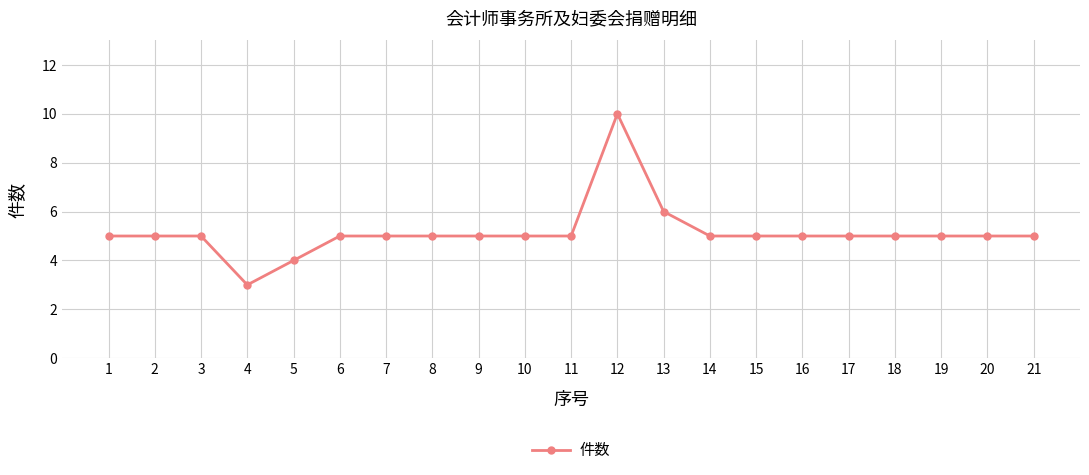

What is the greatest value displayed?

10